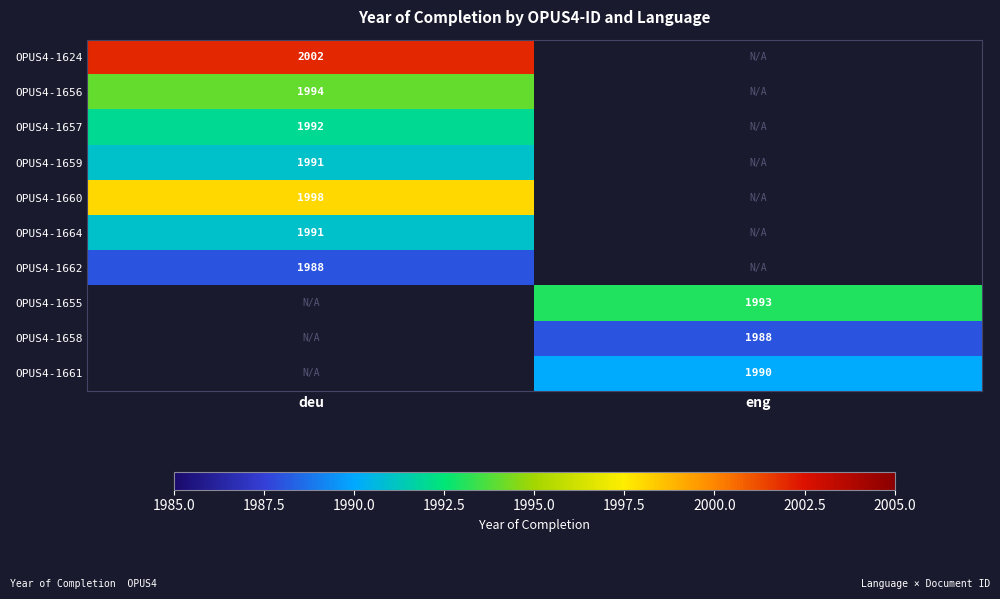

Is it true that OPUS4-1660 equals 915 at deu?

False